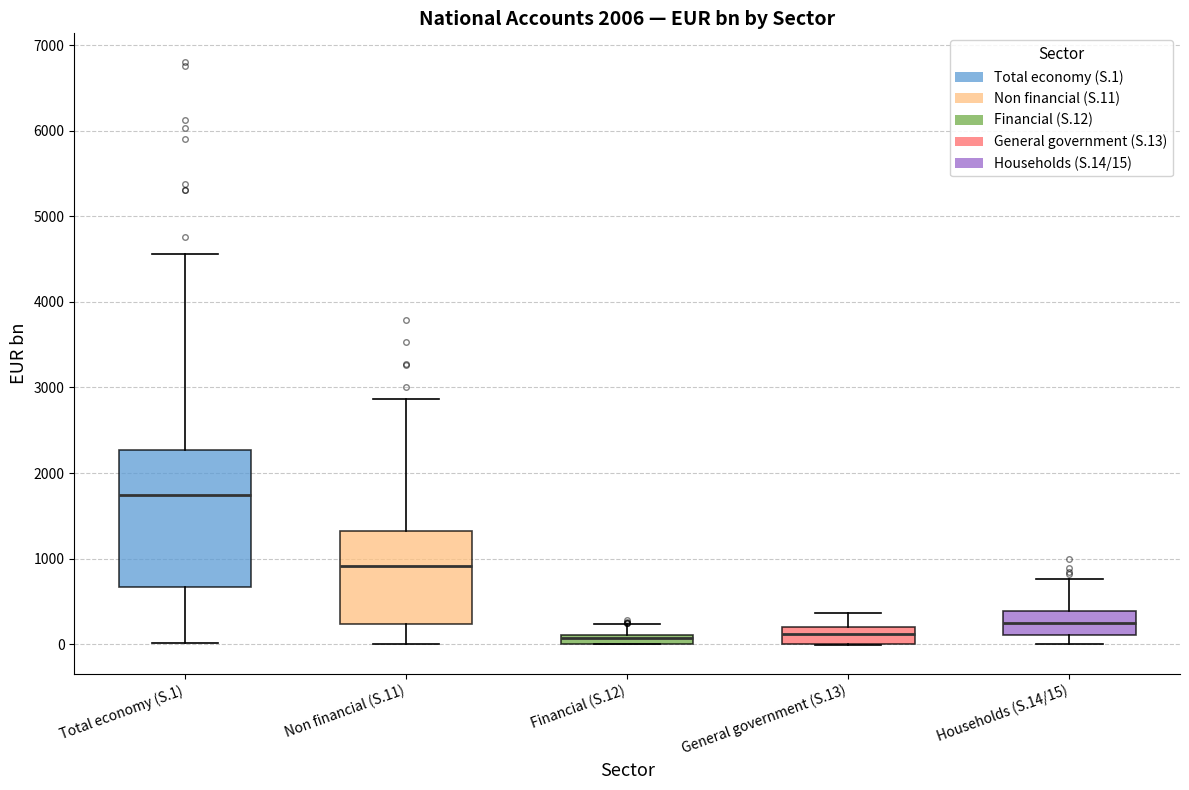

Comparing the boxes themselves (not the whiskers), which one is the tallest?

Total economy (S.1)